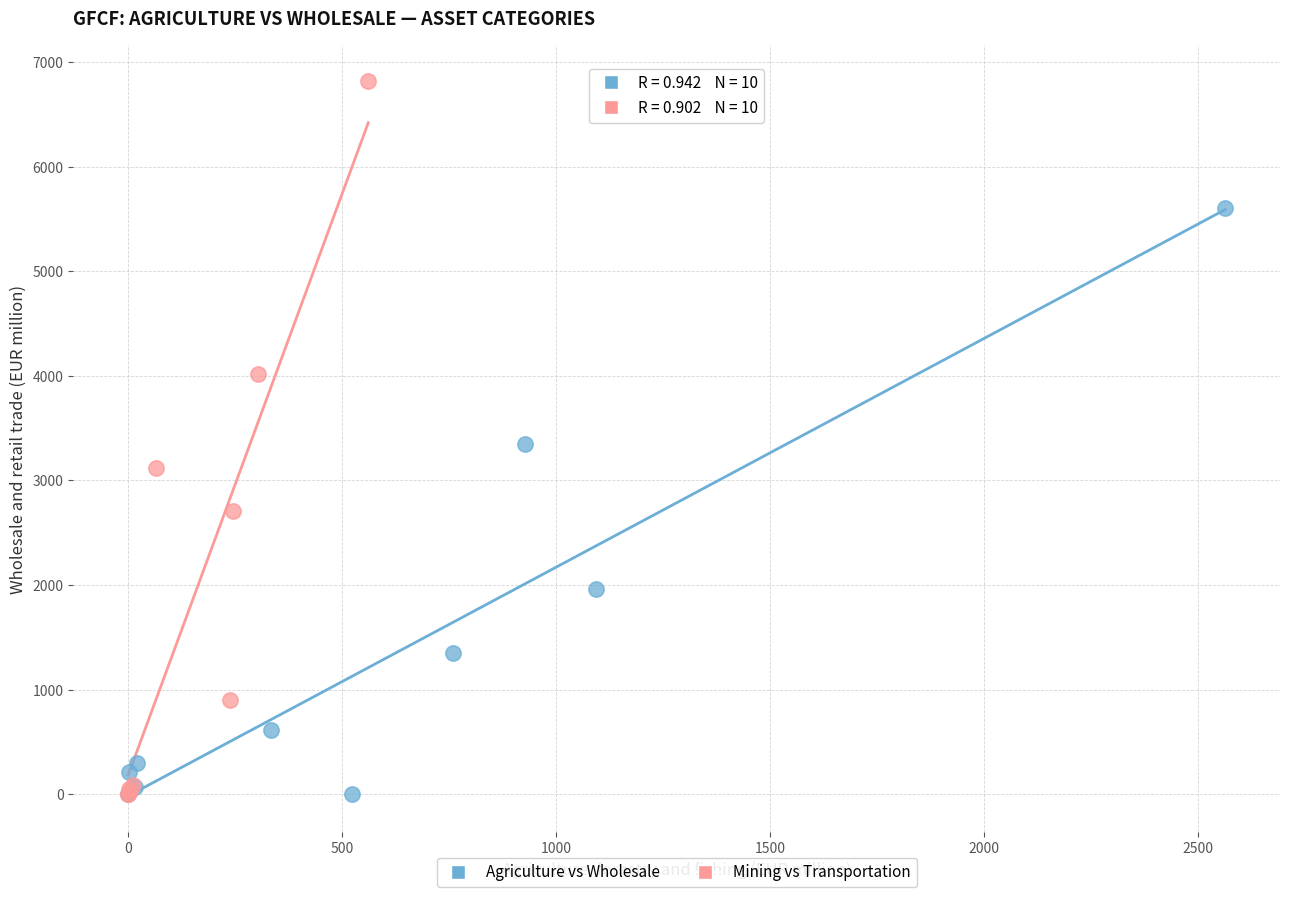

Which series has the largest Y range (max minus min)?

Mining vs Transportation